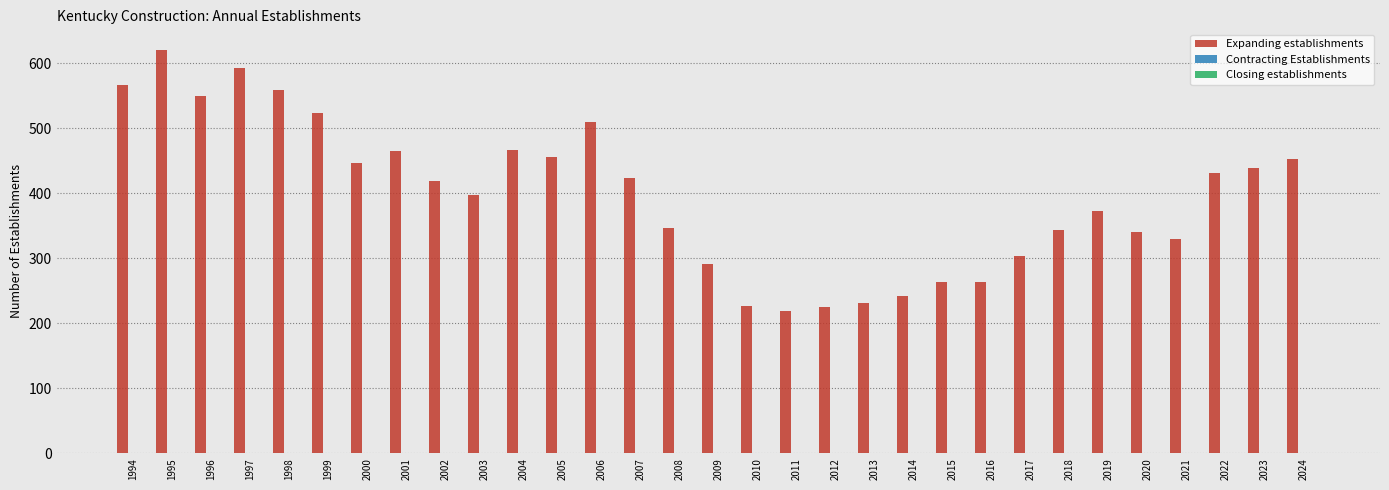

What is the average value?

397